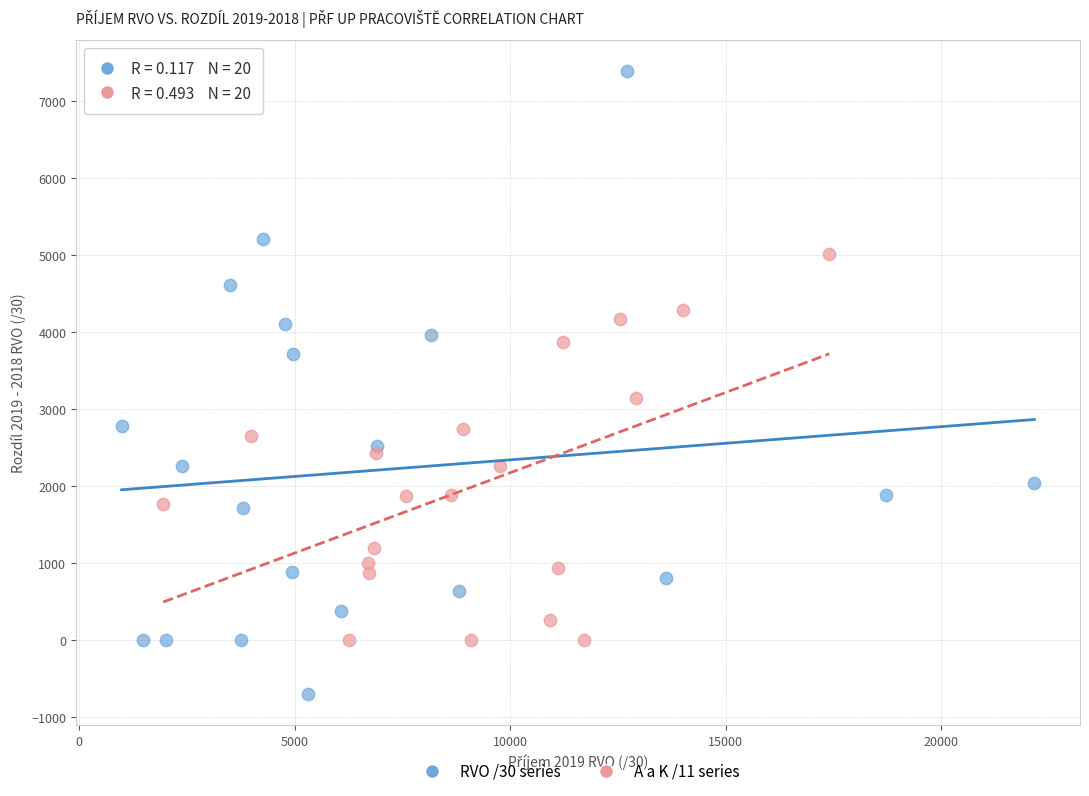

Which series contains the highest Y value?

RVO /30 series